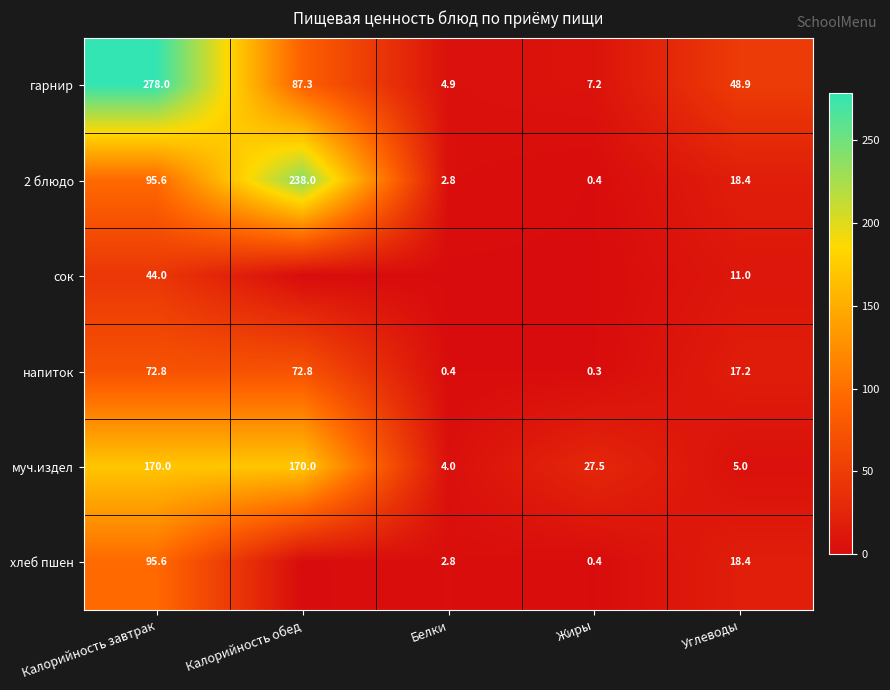

At which category is the sum across all series the highest?

Калорийность завтрак